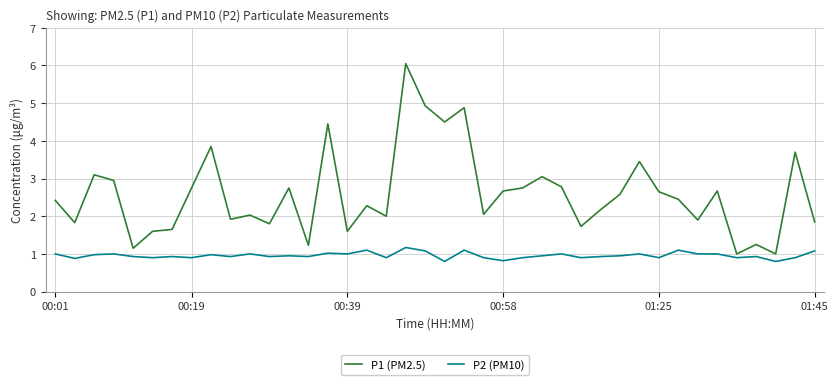

What is the minimum value shown in the chart?

0.8